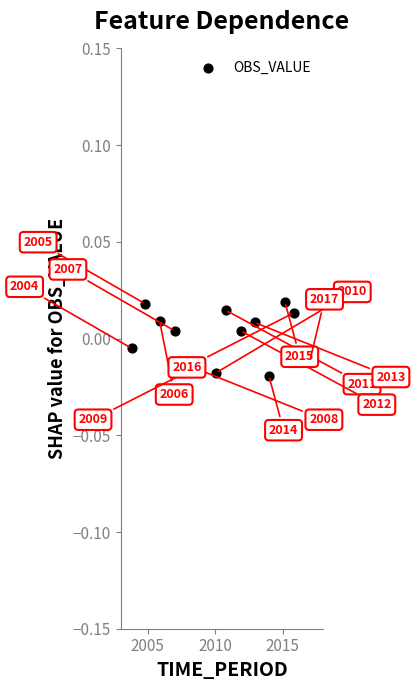

What is the range of X values (max minus min)?

13.2